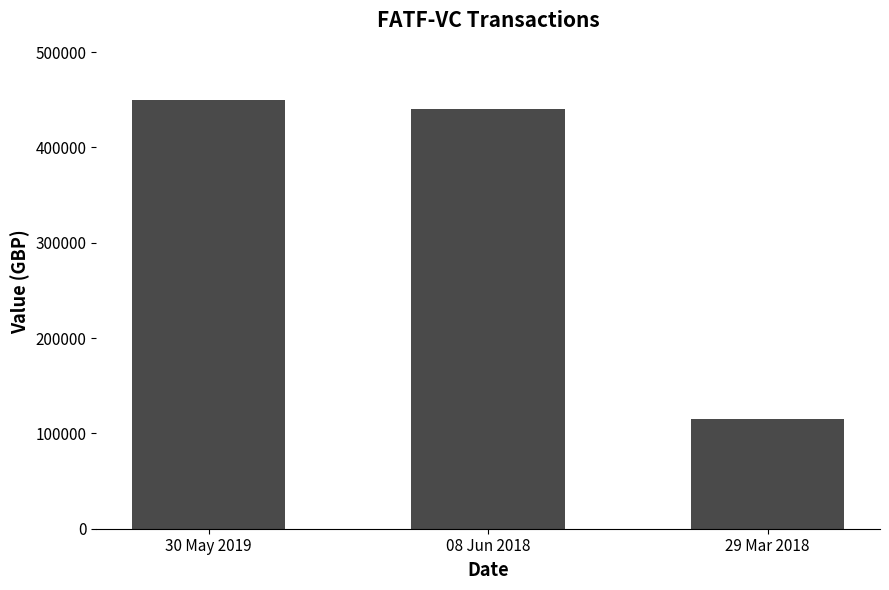

What is the sum of the values at 30 May 2019 and 29 Mar 2018?

565000